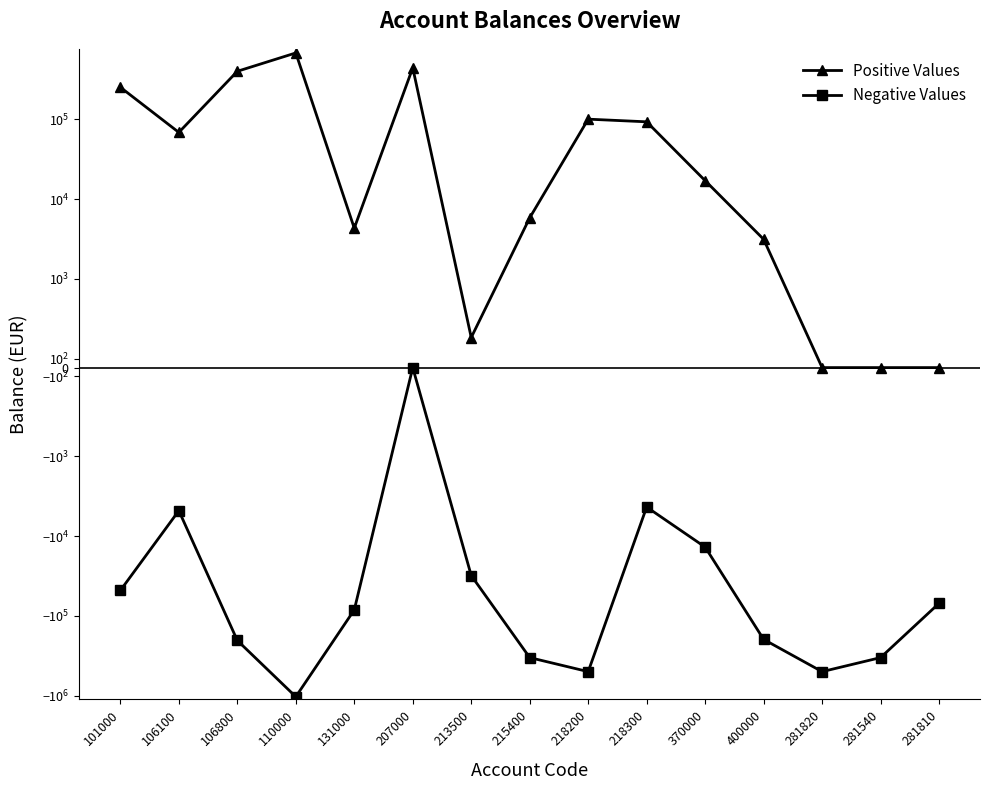

At how many categories does at least one series exceed 268914?

3